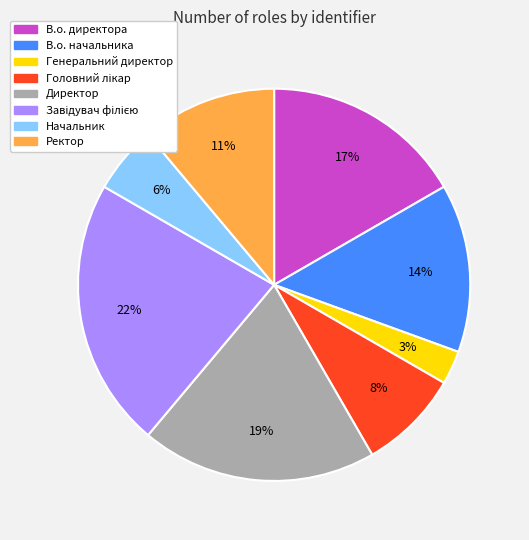

How many slices are in this pie chart?

8